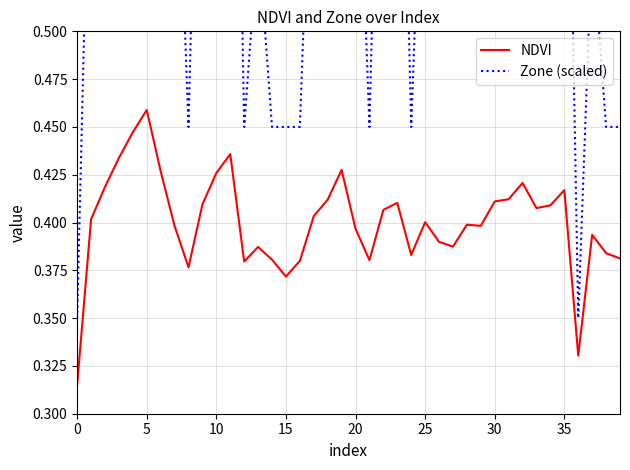

At which category is the sum across all series the highest?

5